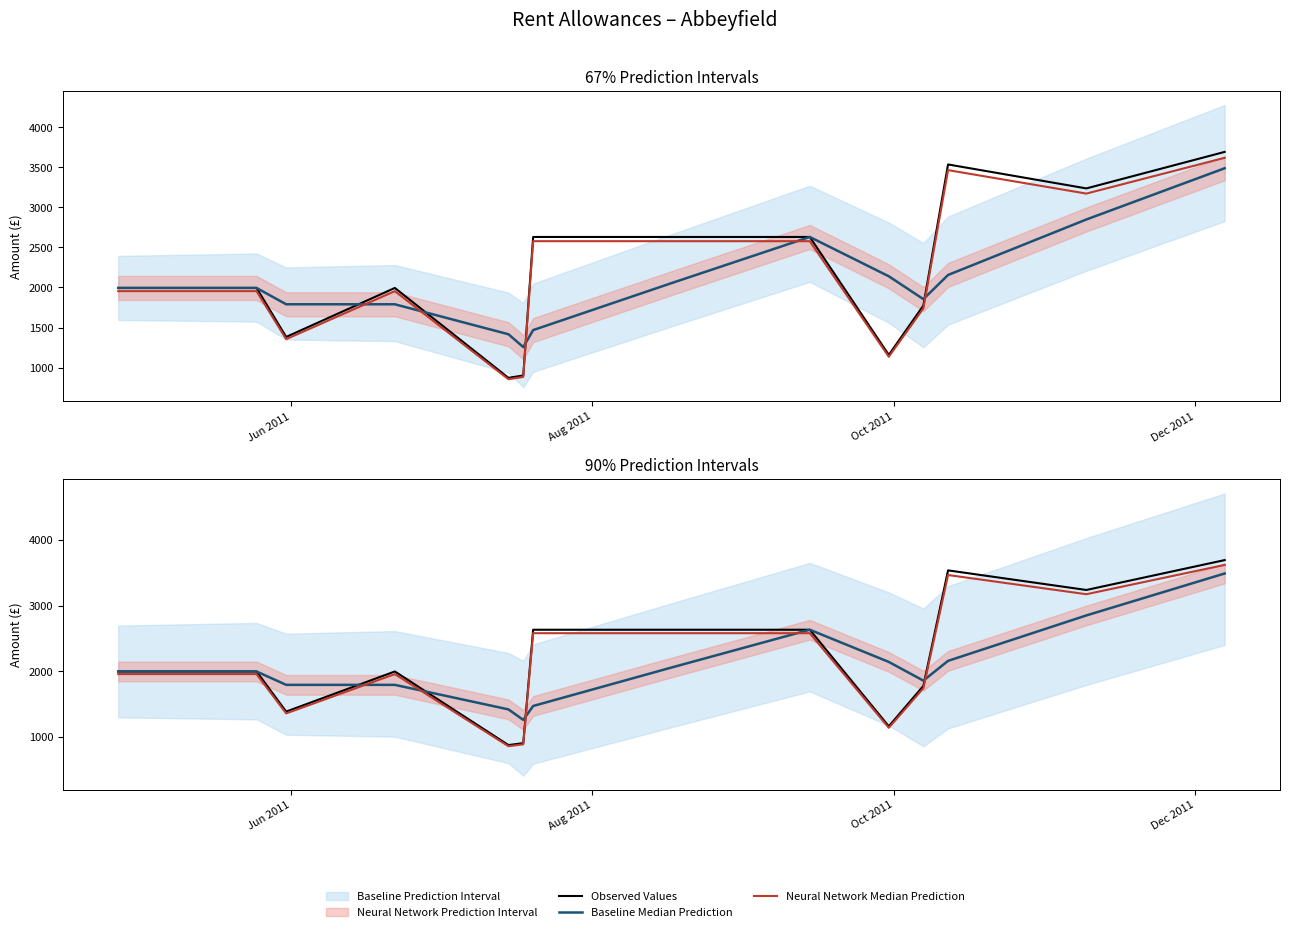

Is this an area chart (filled region under the line)?

No